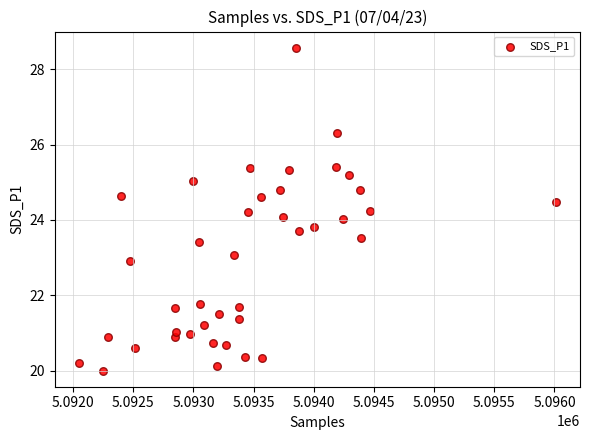

What is the range of Y values (max minus min)?

8.6